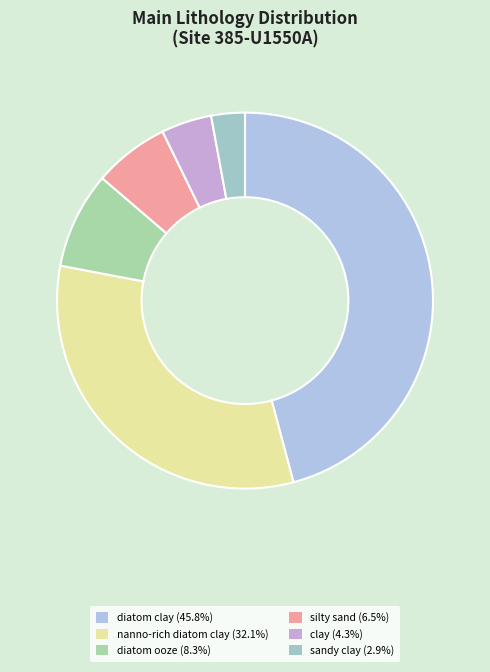

How many segments does this pie chart have?

6